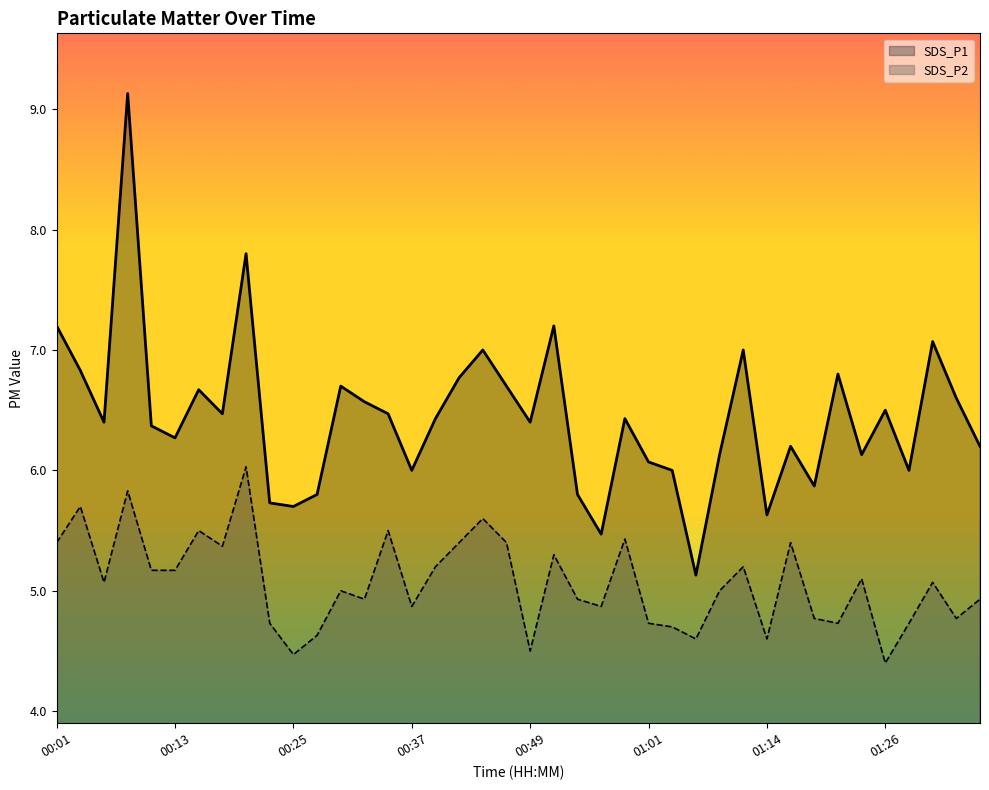

True or false: SDS_P1 and SDS_P2 intersect in this chart.

False